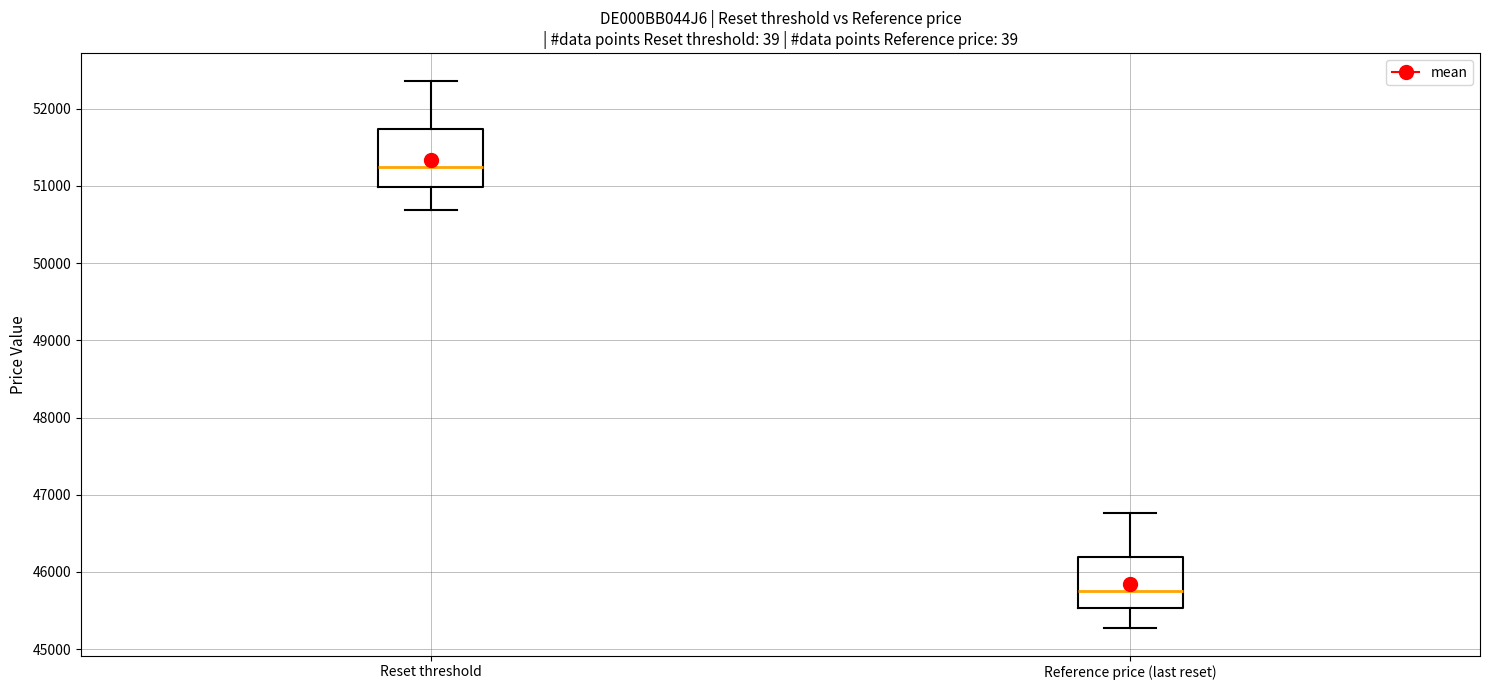

Which box's median line is the highest?

Reset threshold